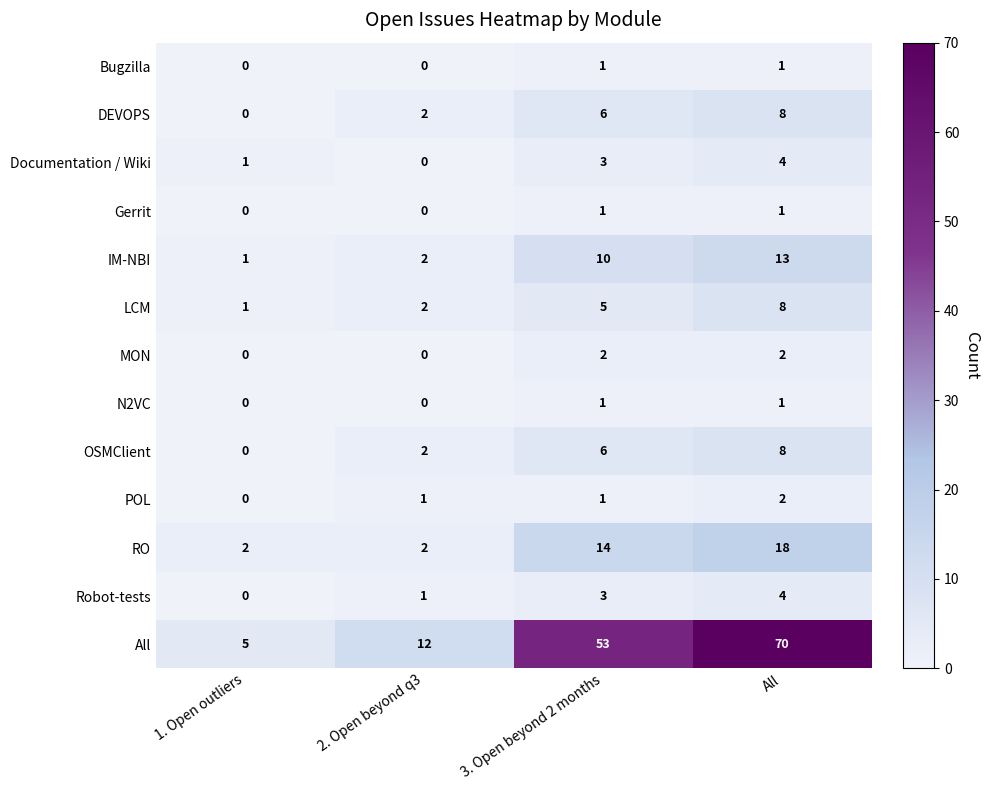

What is the spread (max minus min) of values at 2. Open beyond q3?

12